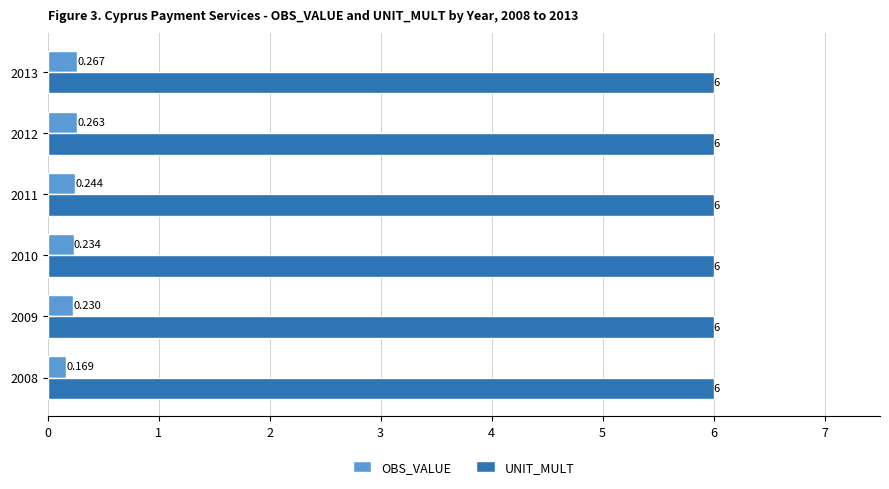

Is the value of UNIT_MULT at 2012 greater than the value of OBS_VALUE at 2008?

Yes